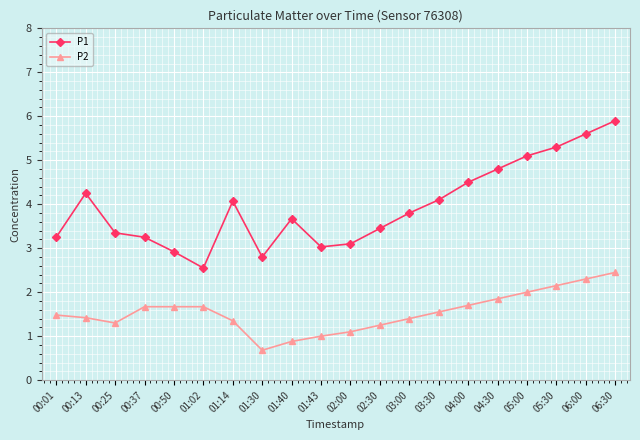

What is the total value across all series at 00:13?

5.7